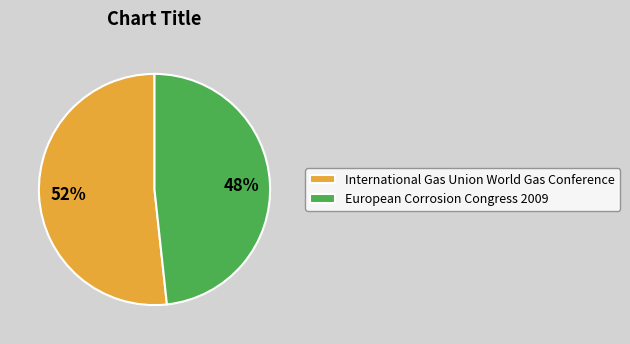

Is the sum of International Gas Union World Gas Conference and European Corrosion Congress 2009 greater than half?

Yes